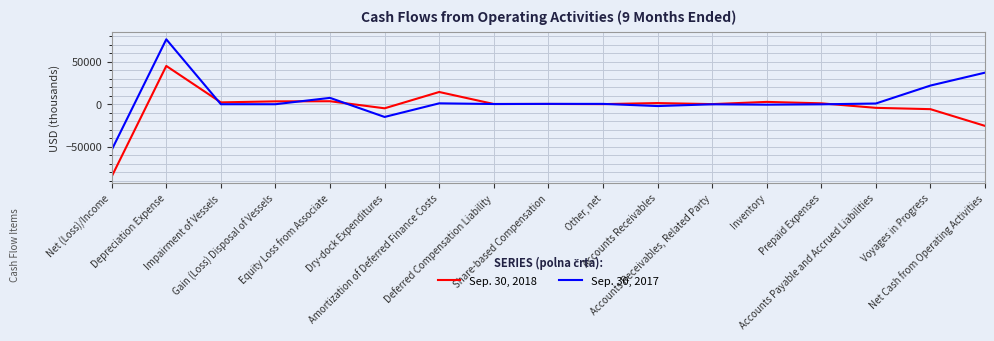

At how many categories does at least one series exceed 44559?

1